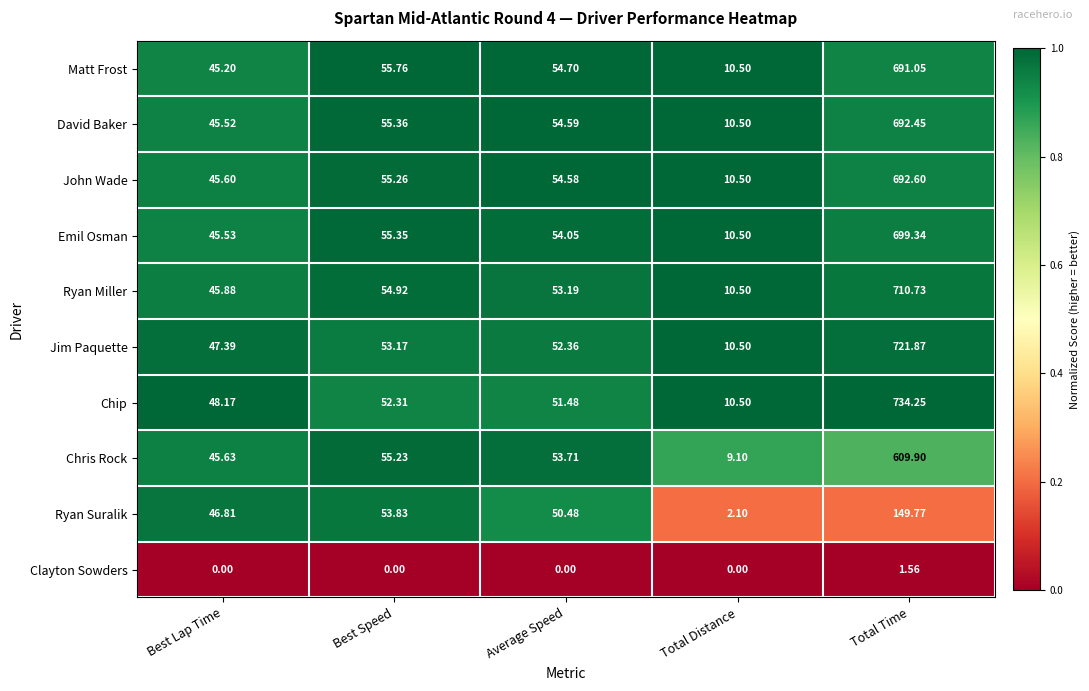

At which label does Emil Osman first exceed 54?

Best Speed